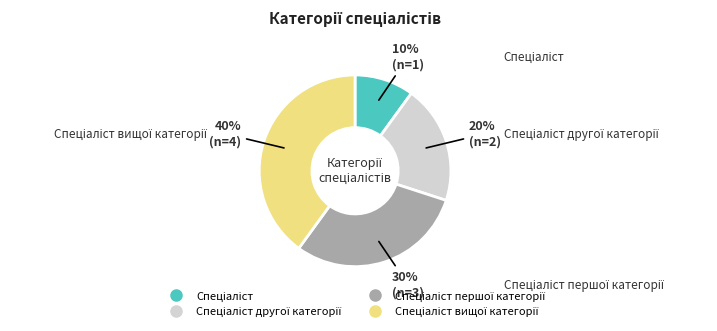

To the nearest percent, what is the average slice percentage?

25%